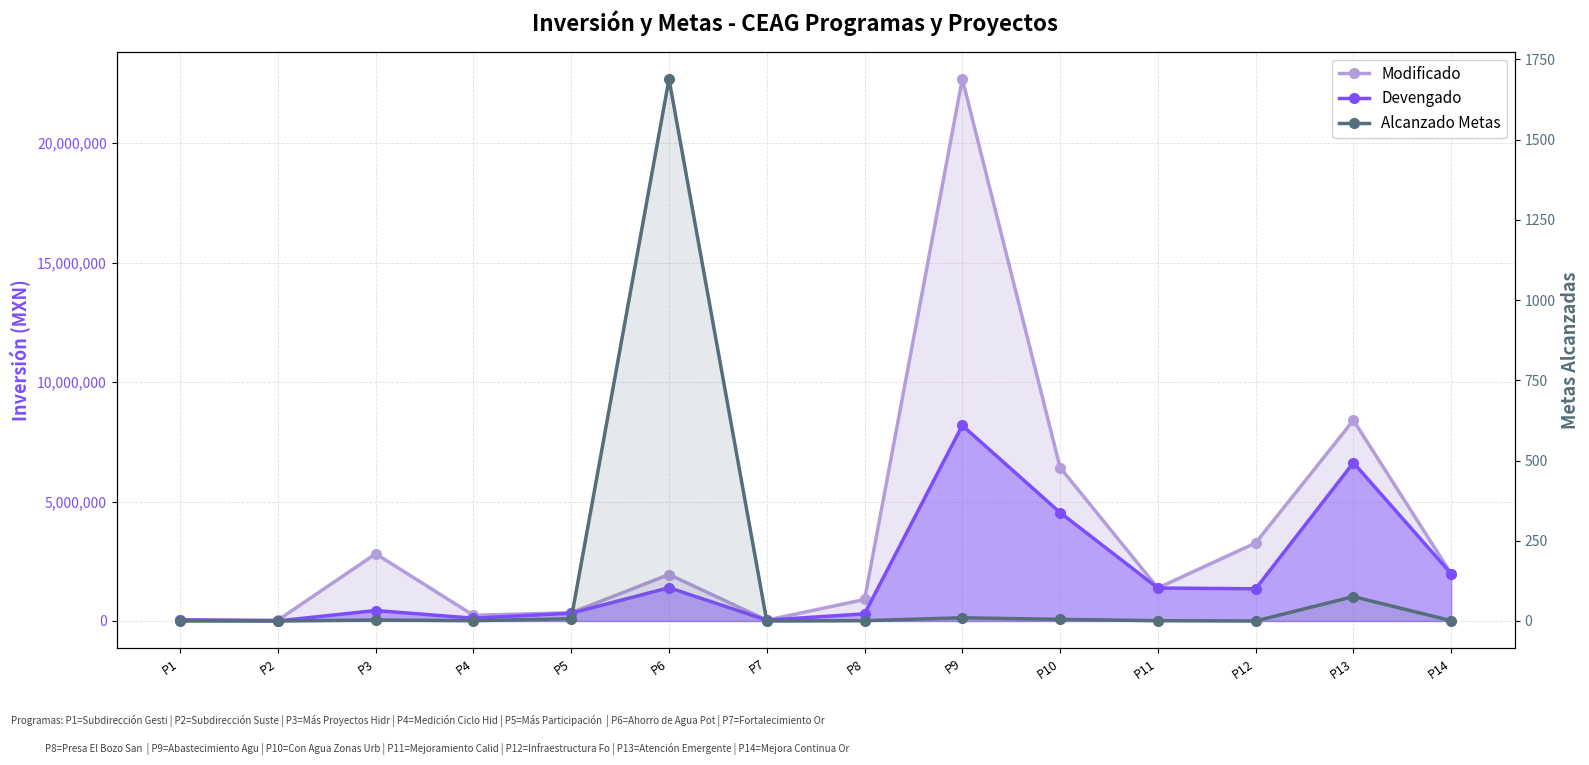

Reading left to right, transcribe all the data shown in this chart.

Modificado: 46045.8	36026.4	2813057.8	238163.6	344175.1	1945179.1	34738.8	899948.9	22689472.8	6425407.2	1381157.2	3267806.6	8402060.3	1979471.7
Devengado: 46045.8	3471.4	438075.8	116910.5	325706.6	1393551.8	34738.8	299243.1	8184682.1	4539233.6	1380779.8	1347673.2	6625279.0	1979471.7
Alcanzado Metas: 0.0	0.0	3.0	1.0	7.0	1689.0	0.0	1.0	10.0	5.0	1.0	0.0	76.0	1.0